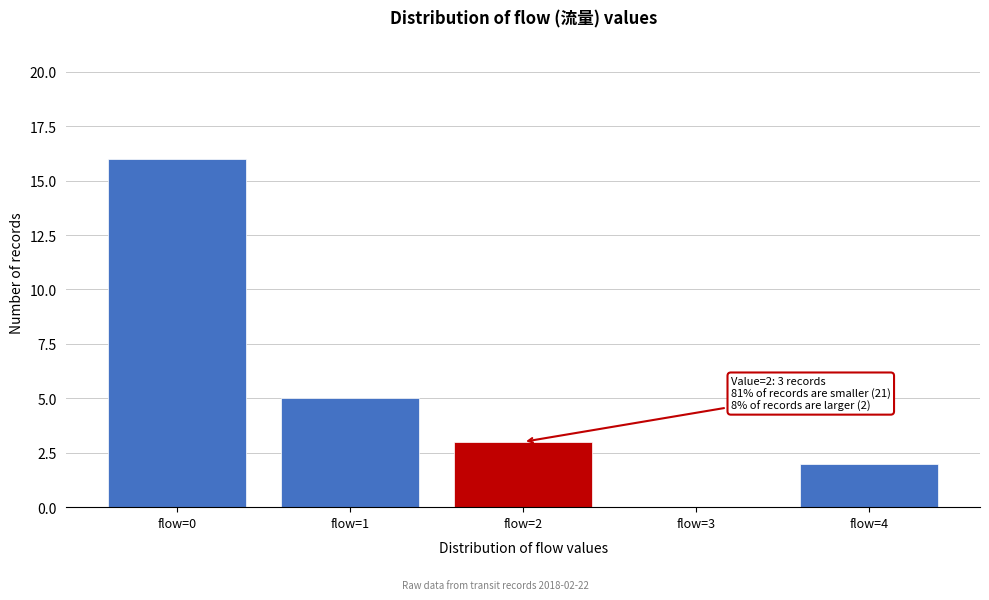

Which range on the x-axis has the tallest bar?

-0.5 to 0.5